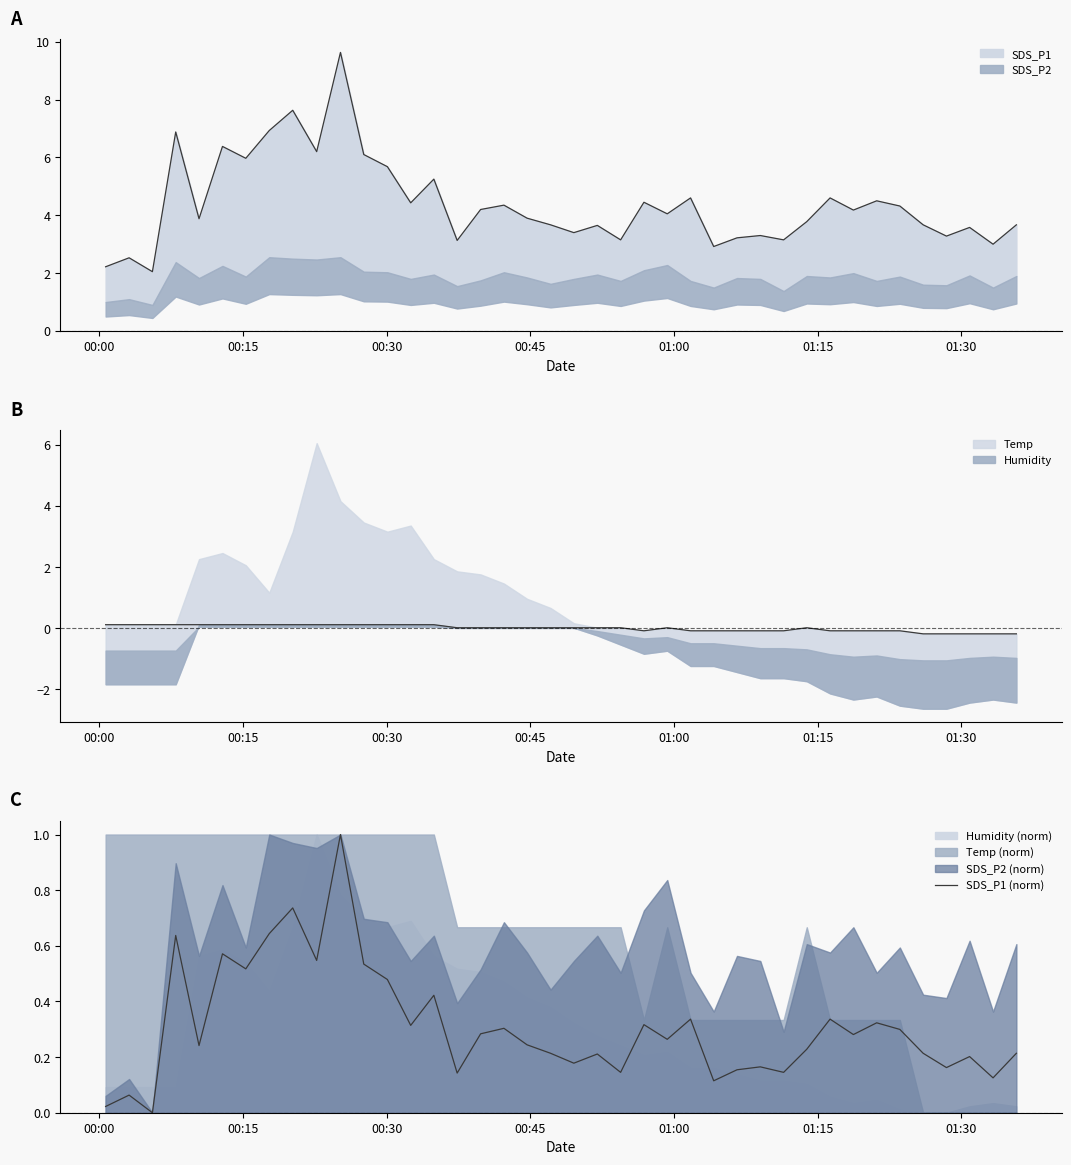

Reading left to right, transcribe all the data shown in this chart.

0.0	0.1	0.0	0.6	0.2	0.6	0.5	0.6	0.7	0.5	1.0	0.5	0.5	0.3	0.4	0.1	0.3	0.3	0.2	0.2	0.2	0.2	0.1	0.3	0.3	0.3	0.1	0.2	0.2	0.1	0.2	0.3	0.3	0.3	0.3	0.2	0.2	0.2	0.1	0.2